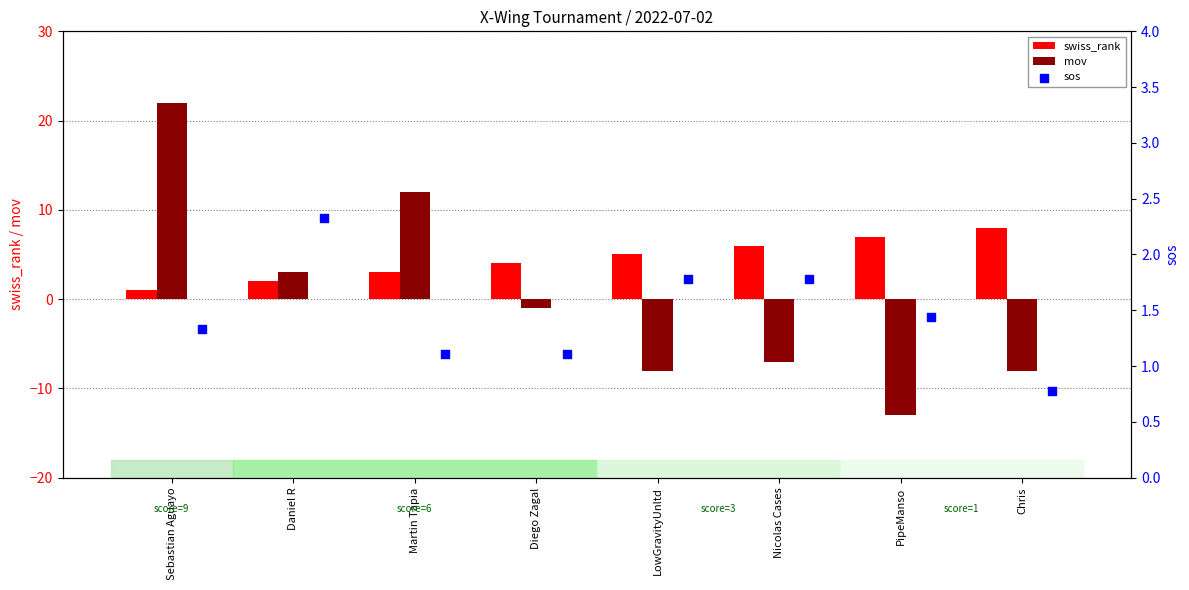

Which series reaches the maximum Y coordinate?

mov